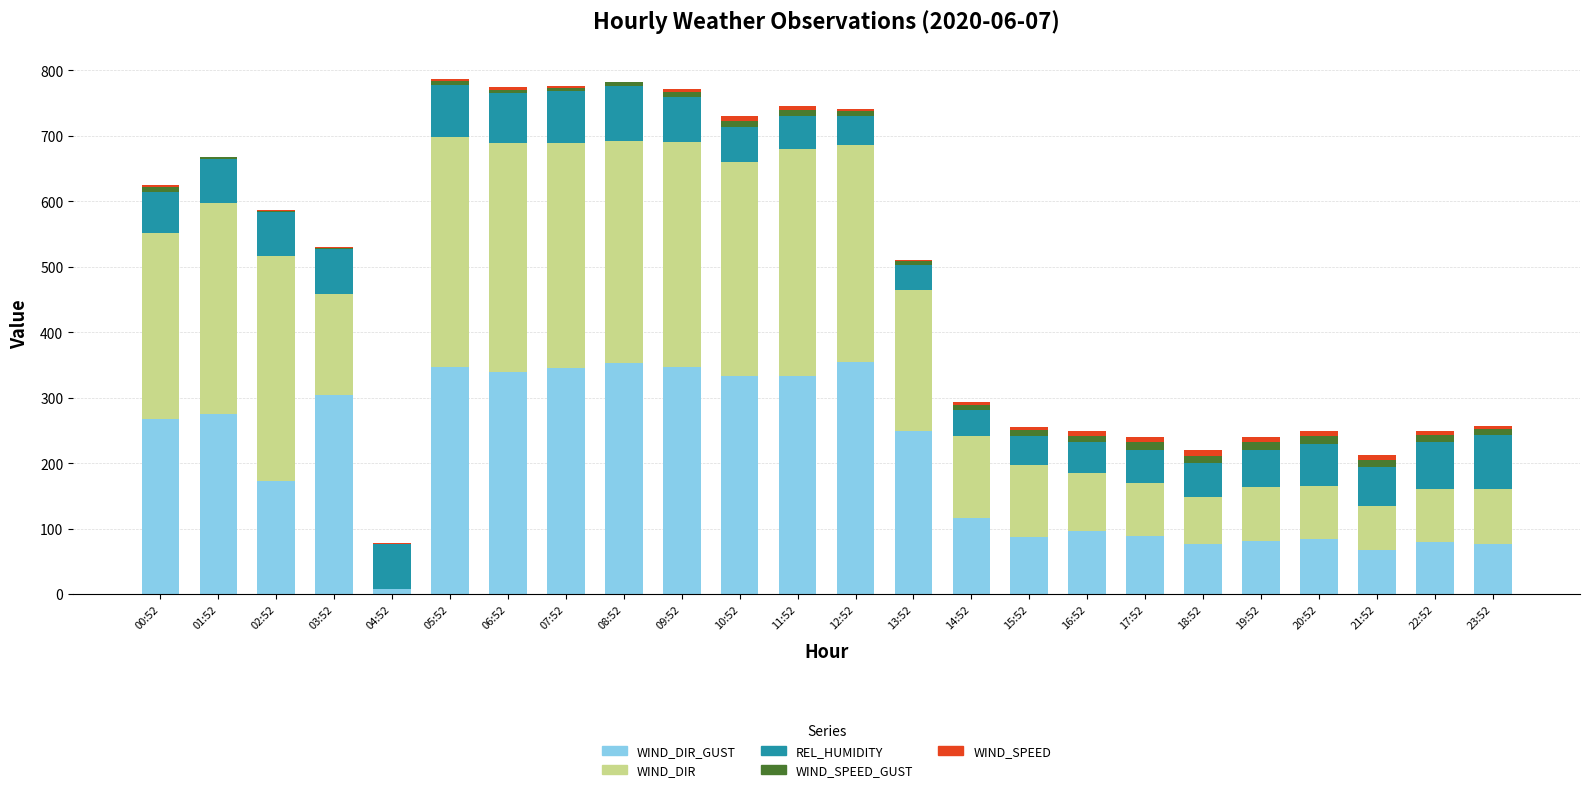

How many data points does each series have?

24